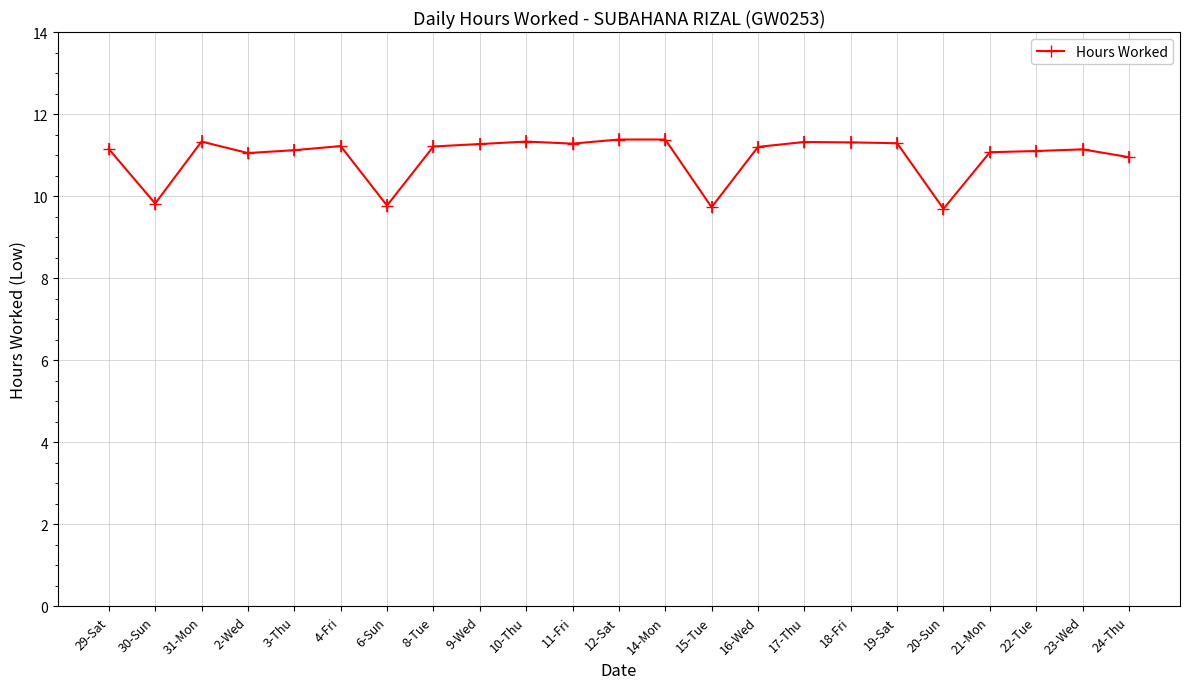

How many categories are shown in the chart?

23